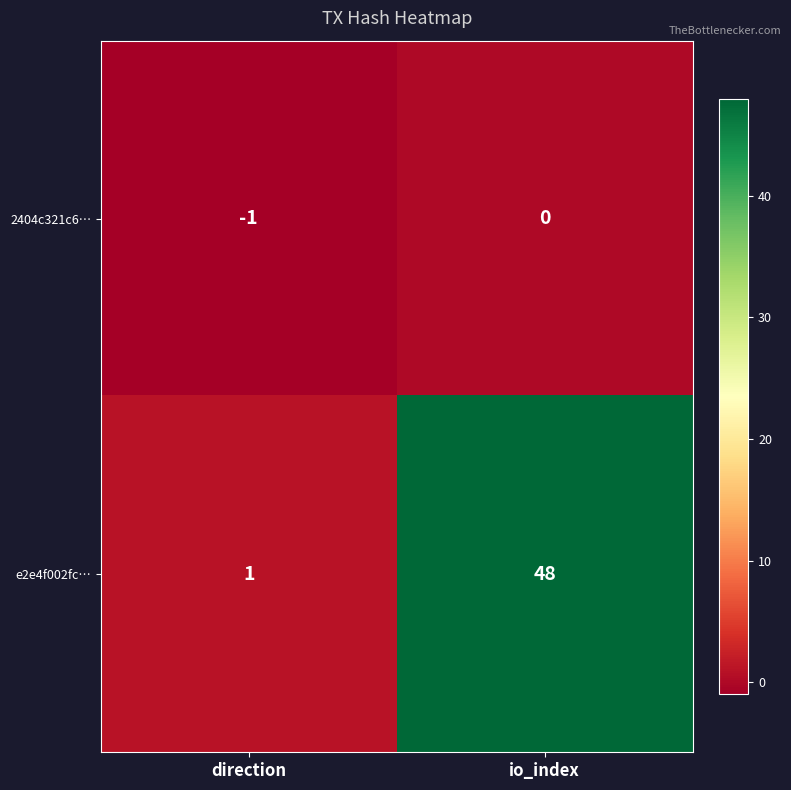

What is the minimum value shown in the chart?

-1